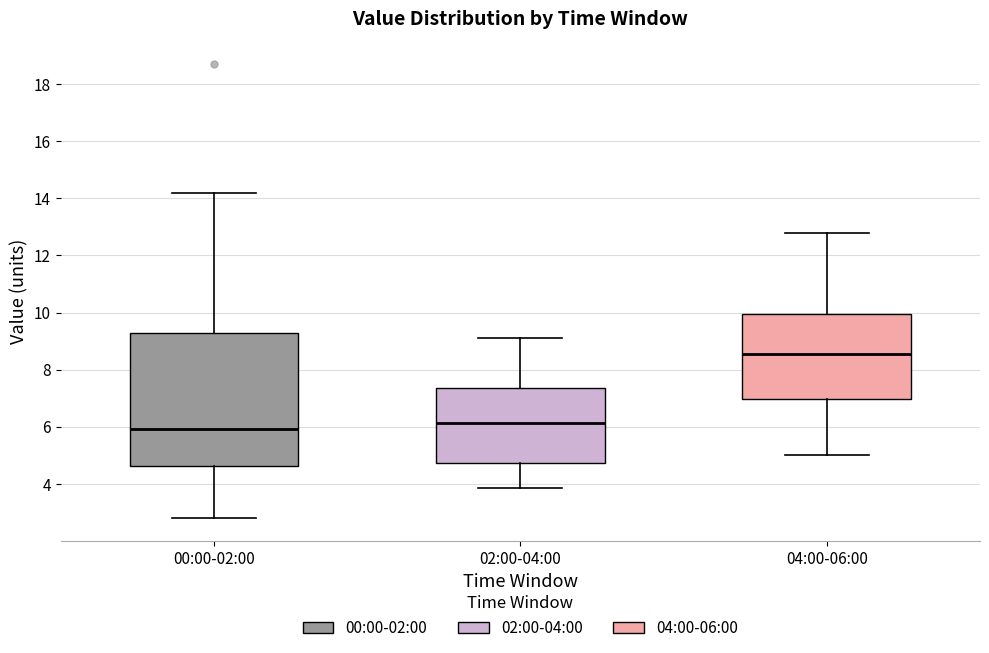

Comparing the boxes themselves (not the whiskers), which one is the tallest?

00:00-02:00